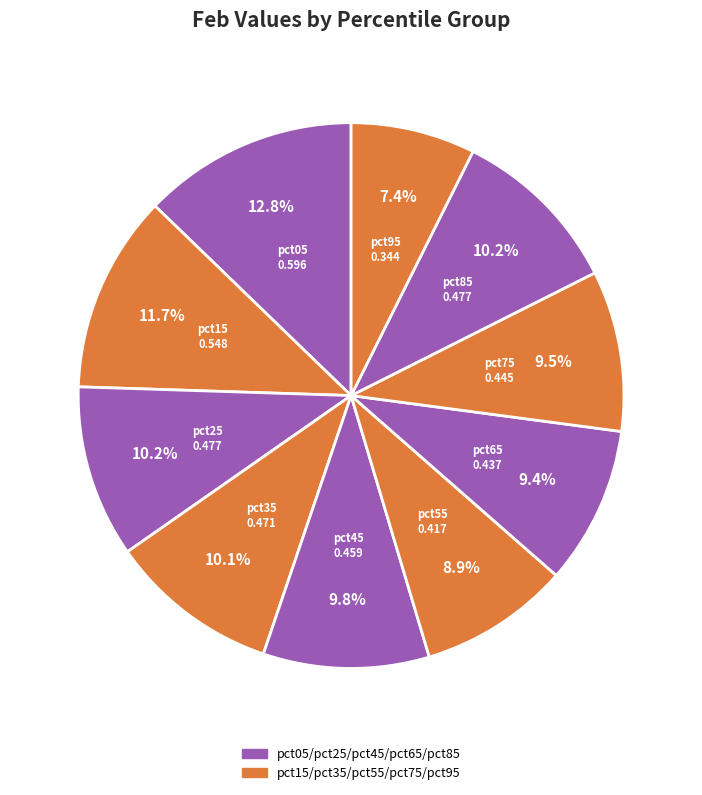

To the nearest percent, what percentage of the pie is pct15?

12%